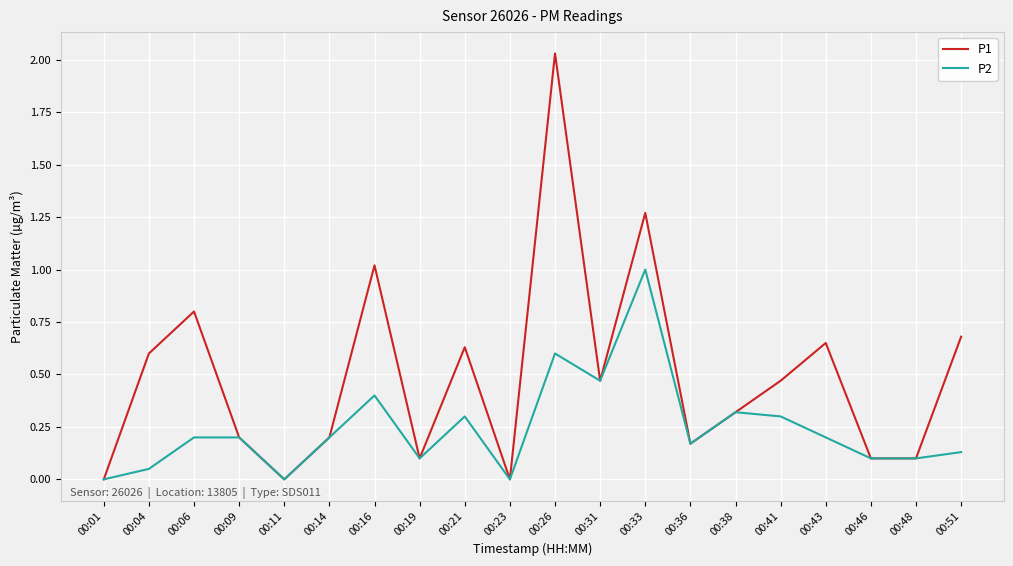

List the series in order of their overall mean, lowest first.

P2, P1